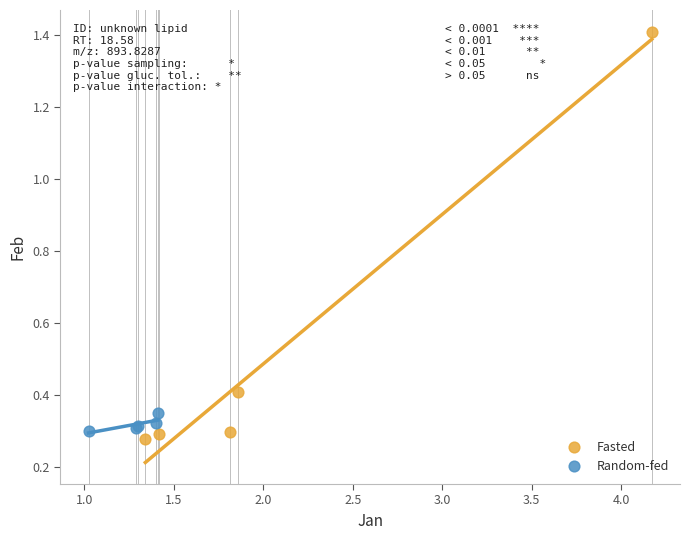

Which series has the largest Y range (max minus min)?

Fasted